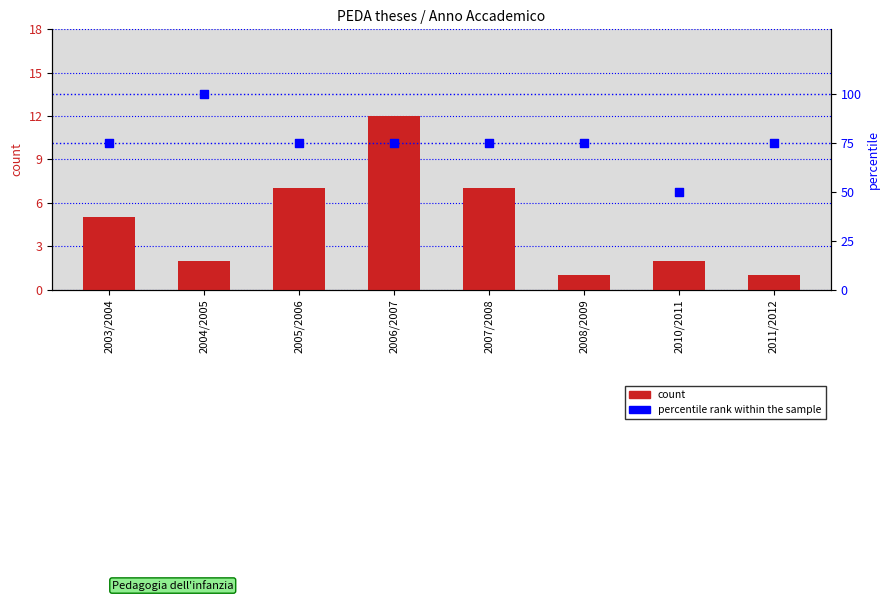

Which series reaches the maximum Y coordinate?

percentile rank within the sample